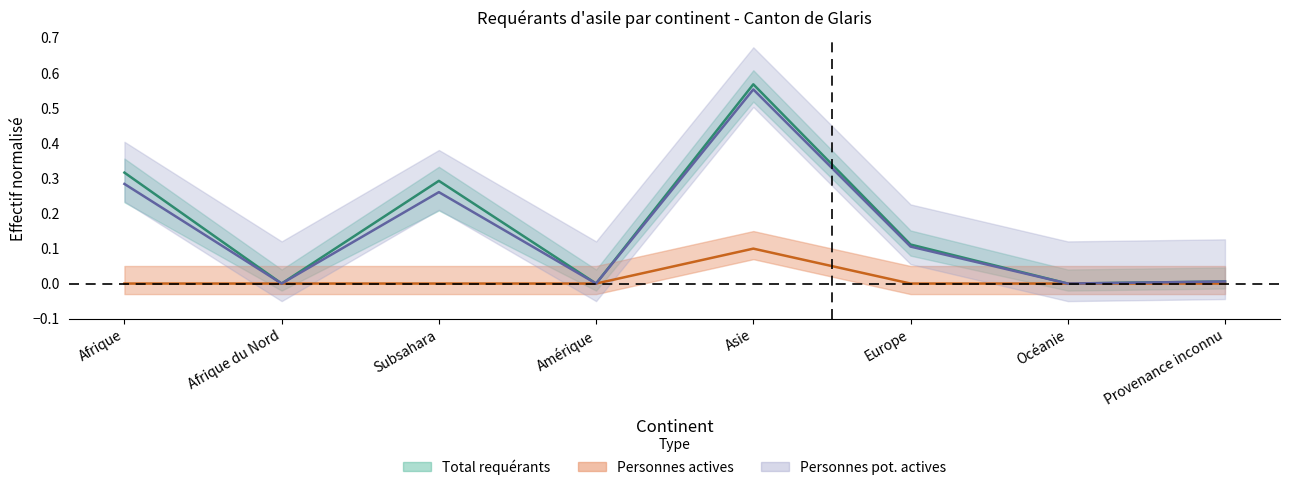

The value of Personnes actives at Océanie is 0.0. True or false?

True